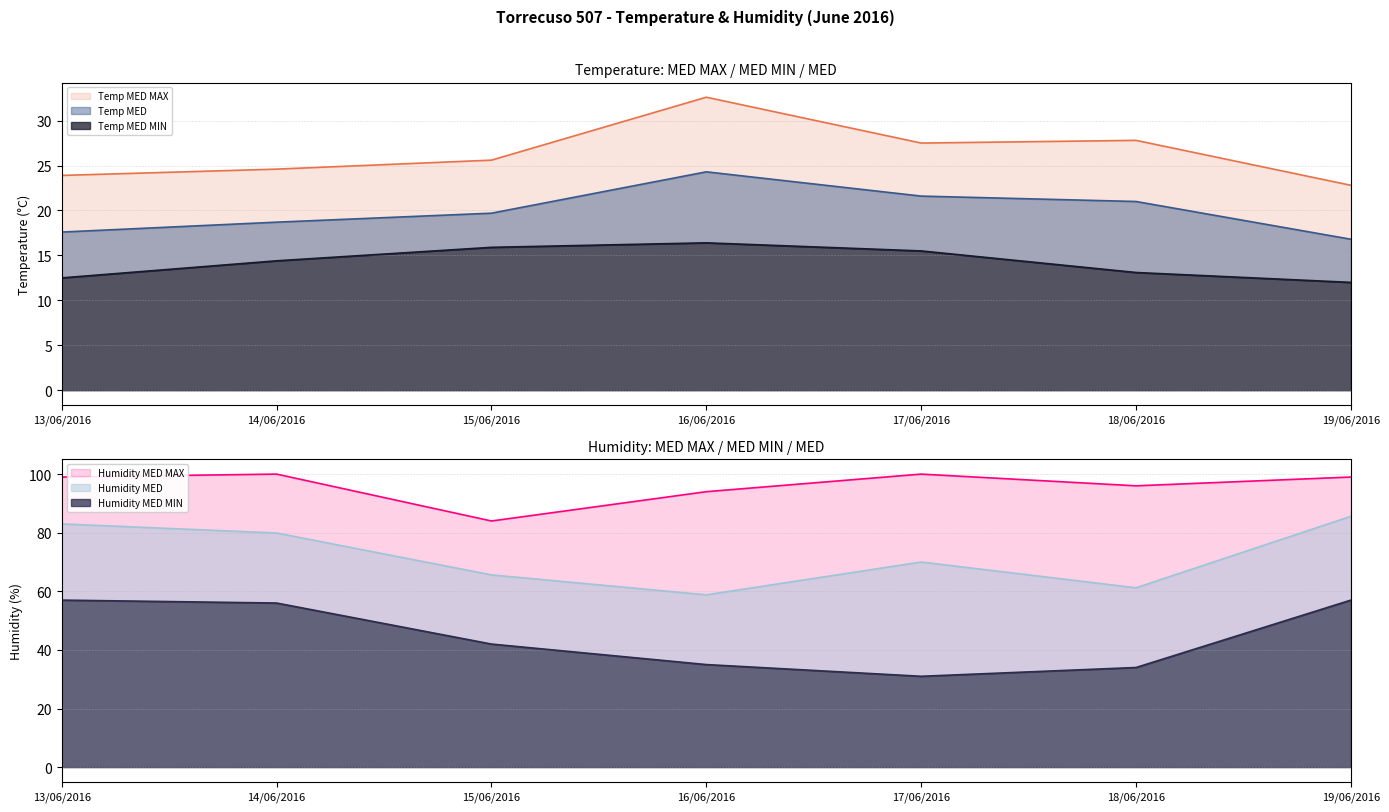

Reading left to right, transcribe all the data shown in this chart.

Temp MED MAX: 23.9	24.6	25.6	32.6	27.5	27.8	22.8
Temp MED MIN: 12.5	14.4	15.9	16.4	15.5	13.1	12.0
Temp MED: 17.6	18.7	19.7	24.3	21.6	21.0	16.8
Humidity MED MAX: 99.0	100.0	84.0	94.0	100.0	96.0	99.0
Humidity MED MIN: 57.0	56.0	42.0	35.0	31.0	34.0	57.0
Humidity MED: 83.0	79.9	65.6	58.8	70.0	61.2	85.6